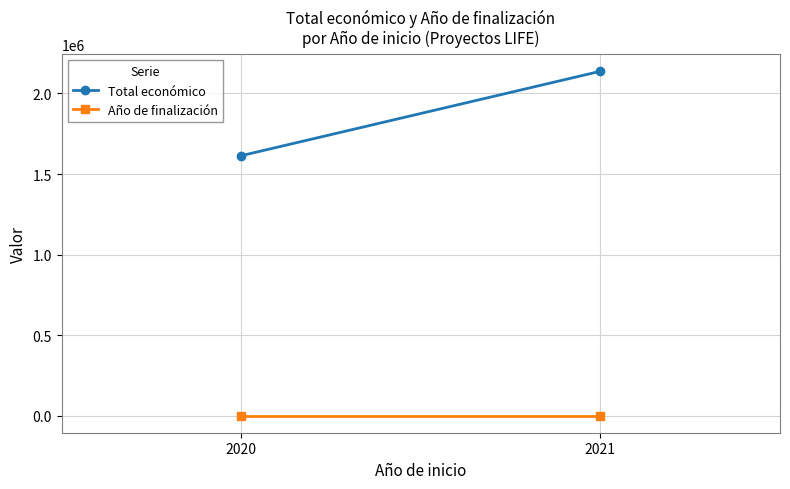

True or false: Total económico has a value of 2137839.5 at 2021.

True